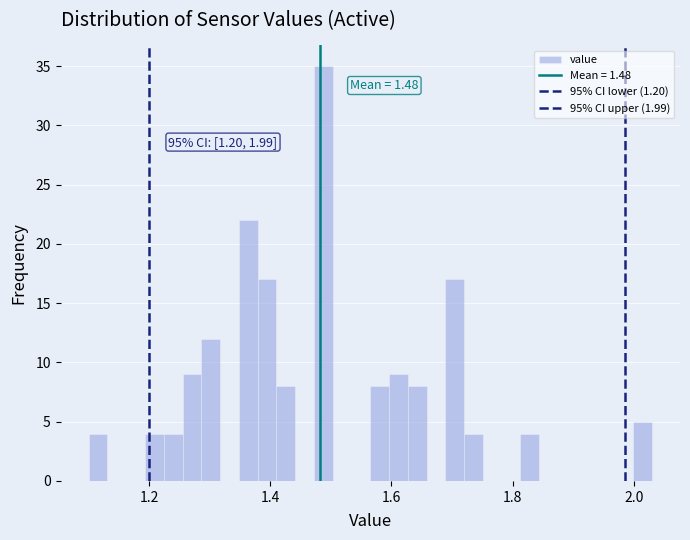

Around what value on the x-axis is the tallest bar? Give the approximate position of its centre, as read against the axis.

1.48